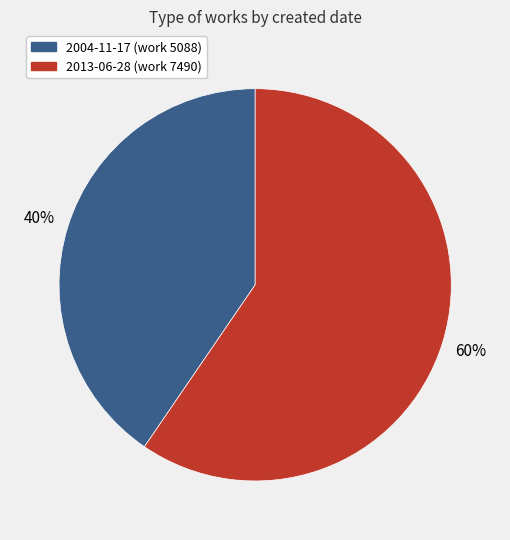

How many slices are in this pie chart?

2